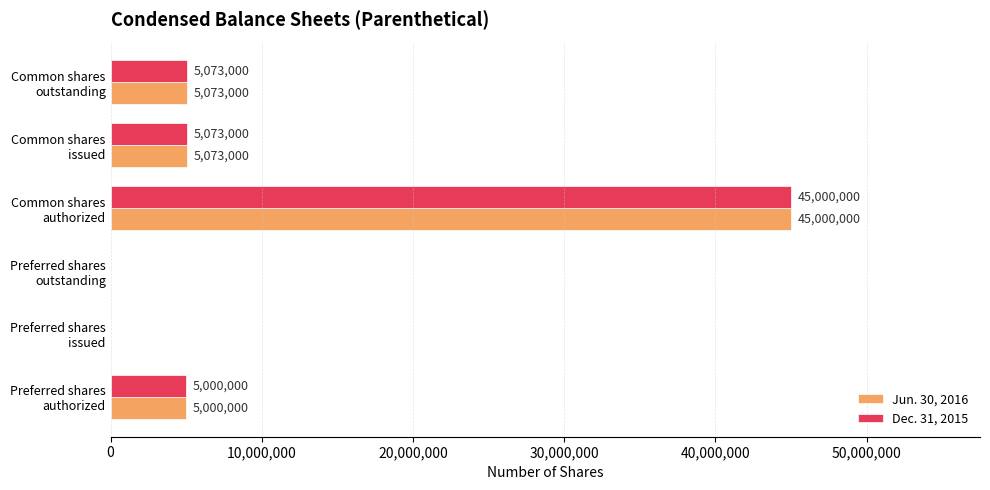

What is the greatest value displayed?

45000000